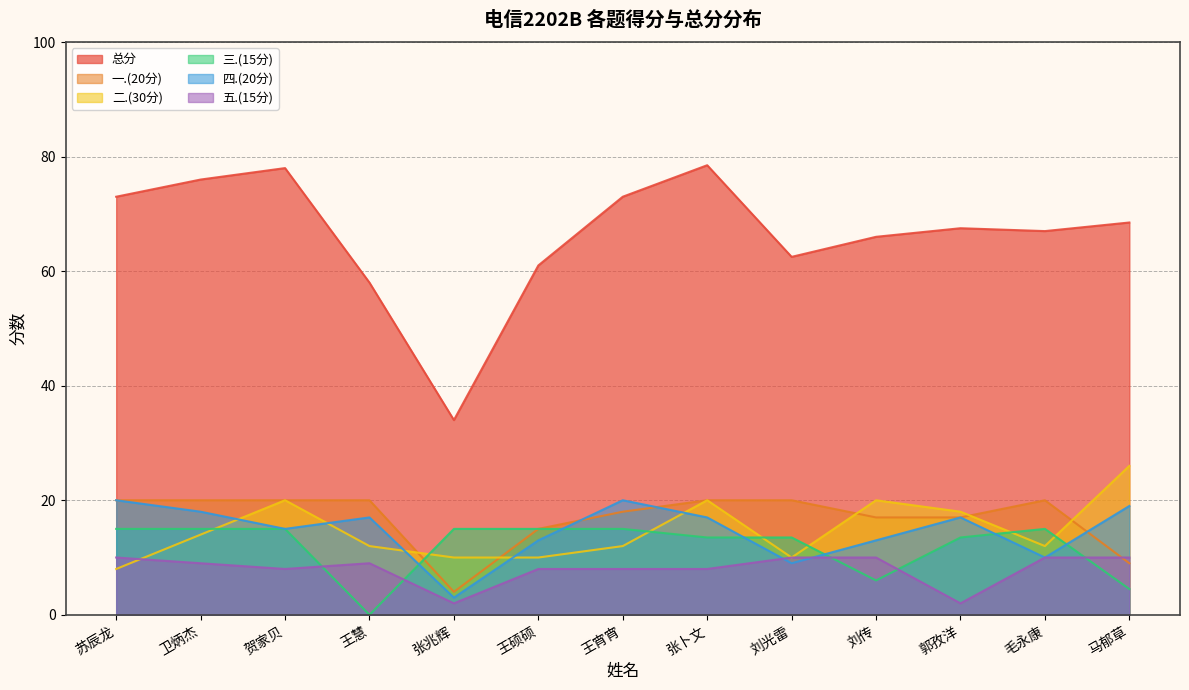

Which series ends up on top after the final intersection of 五.(15分) and 四.(20分)?

四.(20分)